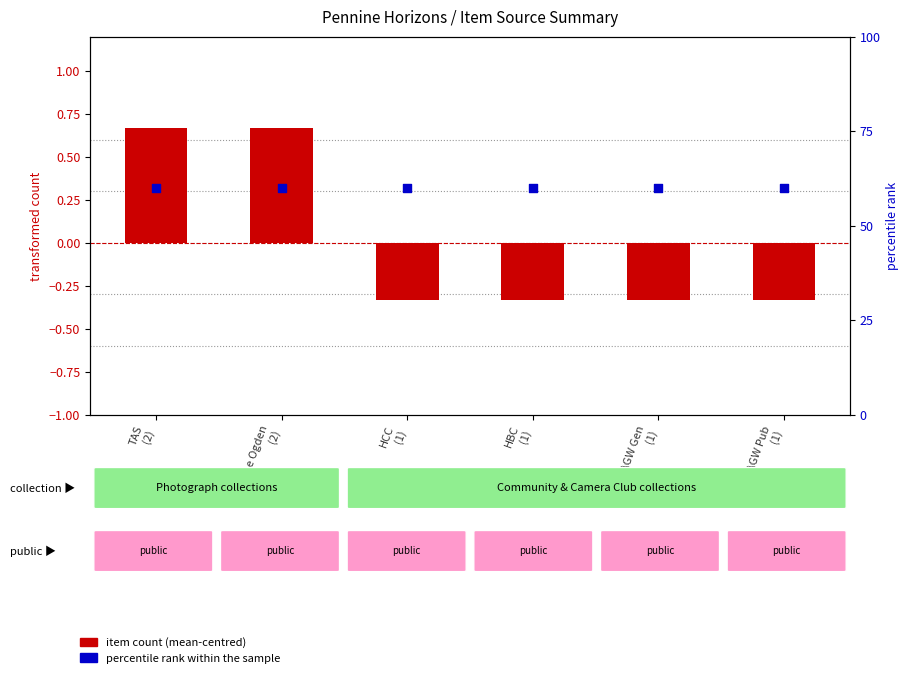

Is the value of percentile rank within the sample at AGW Pub
(1) greater than the value of item count (mean-centred) at HCC
(1)?

Yes